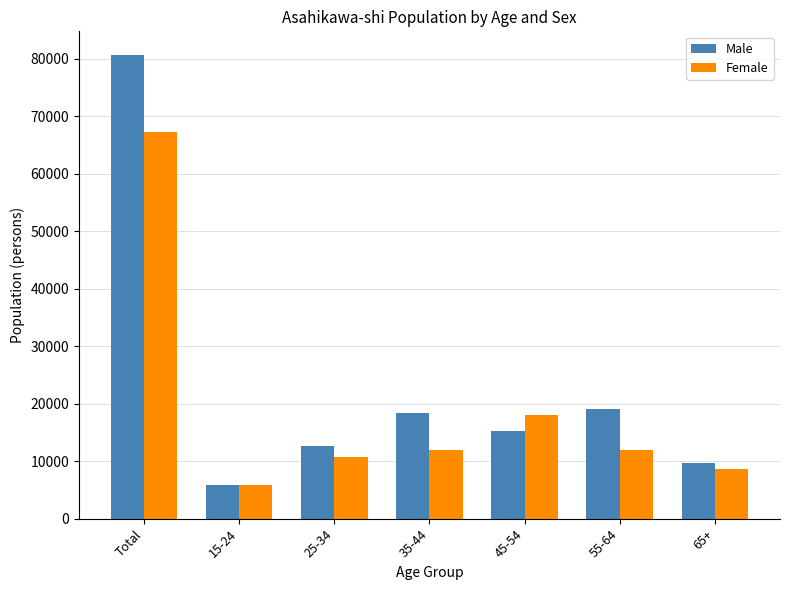

Rank the series by their maximum value, from lowest to highest.

Female, Male